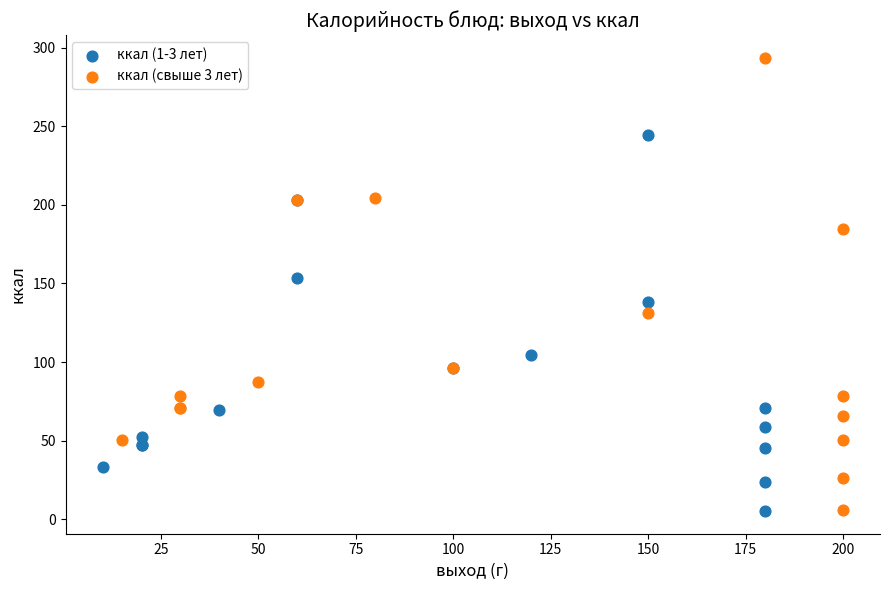

Which series has the largest Y range (max minus min)?

ккал (свыше 3 лет)